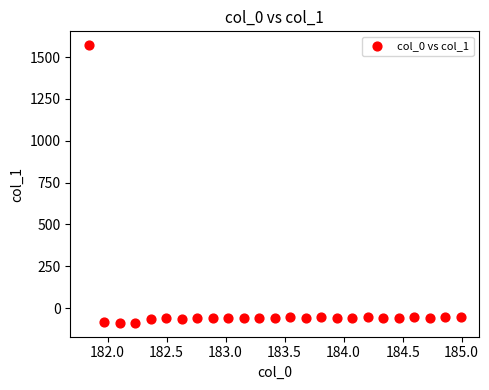

What is the range of X values (max minus min)?

3.1